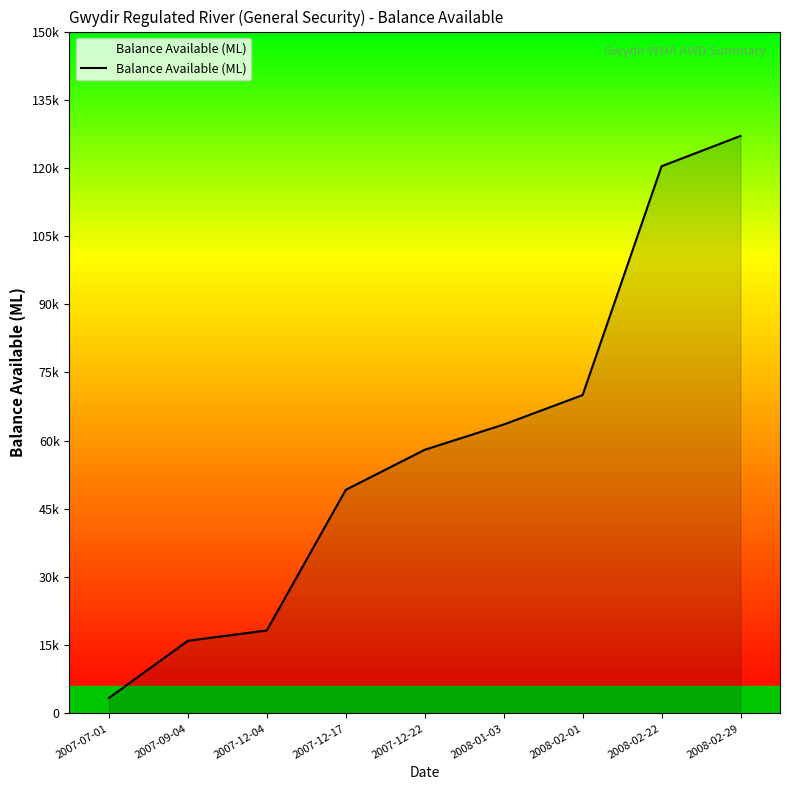

Rank the categories by value from lowest to highest.

2007-07-01, 2007-09-04, 2007-12-04, 2007-12-17, 2007-12-22, 2008-01-03, 2008-02-01, 2008-02-22, 2008-02-29